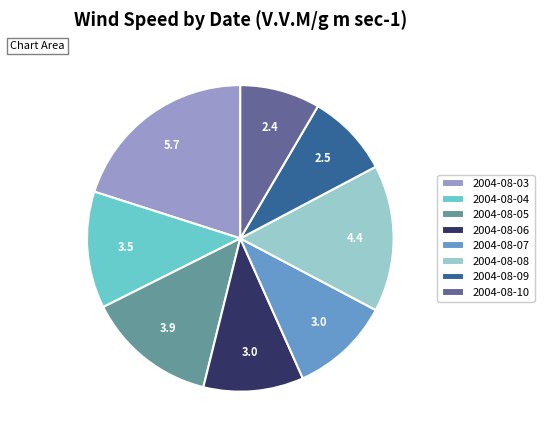

Is there any slice that represents more than half of the pie?

No